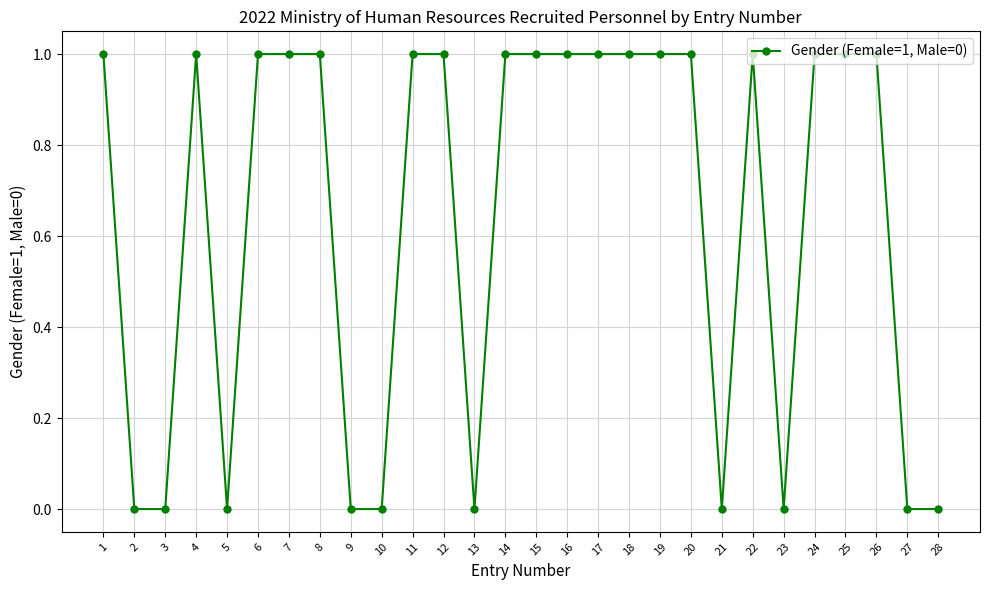

Reading left to right, what are all the values shown in this chart?

1=1	2=0	3=0	4=1	5=0	6=1	7=1	8=1	9=0	10=0	11=1	12=1	13=0	14=1	15=1	16=1	17=1	18=1	19=1	20=1	21=0	22=1	23=0	24=1	25=1	26=1	27=0	28=0